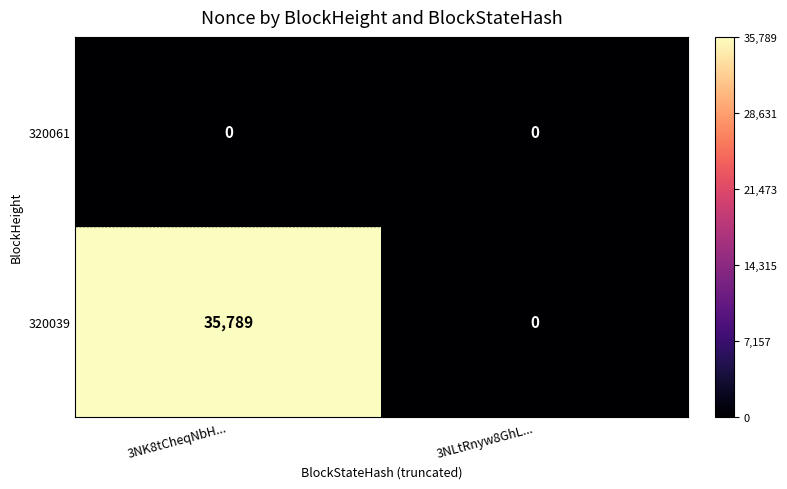

Which series has the largest total across all categories?

320039